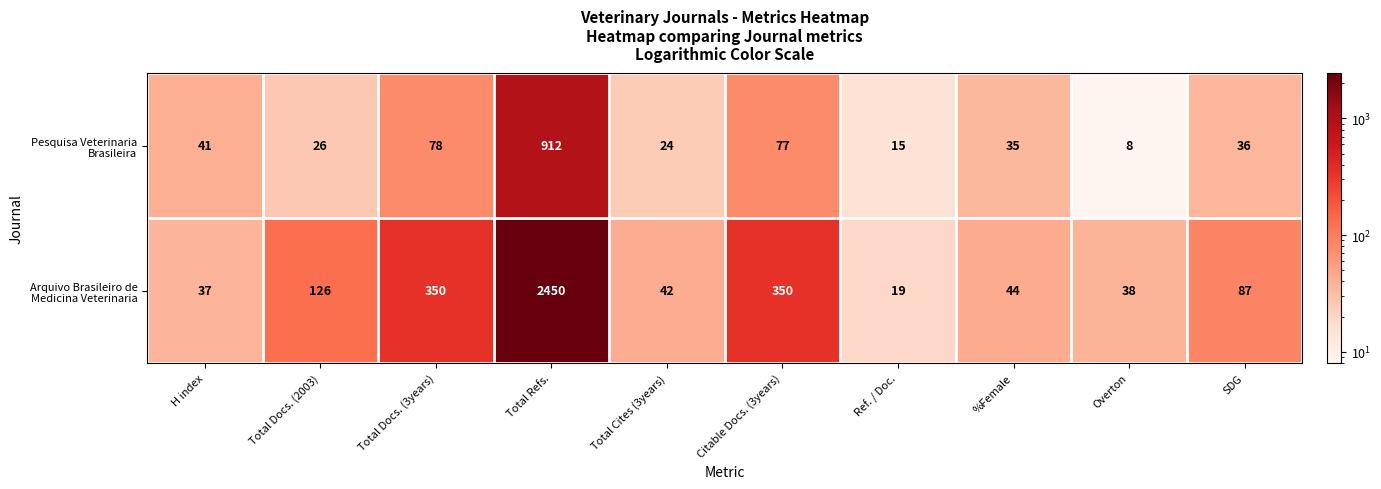

What is the difference between the highest and lowest values at Overton?

30